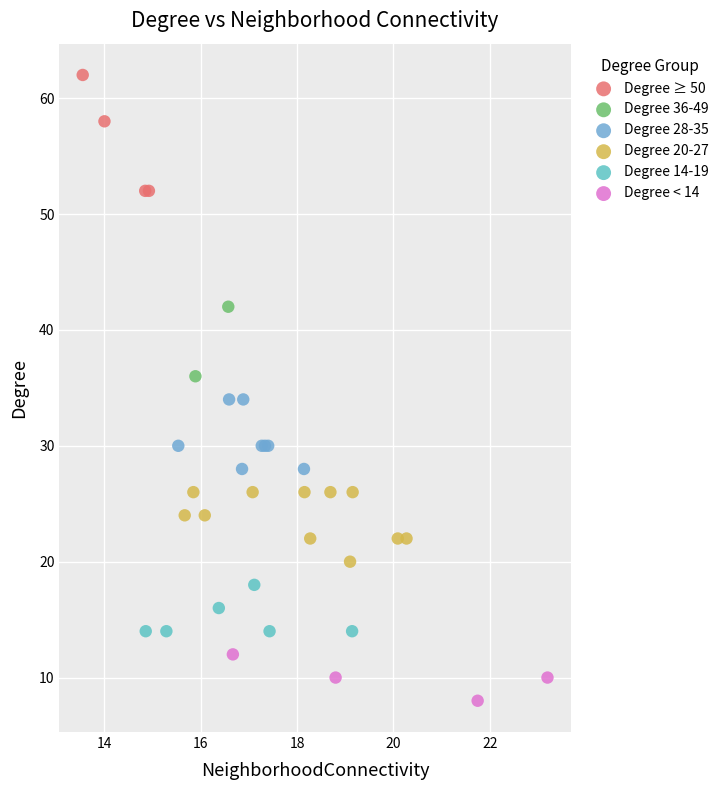

Which series reaches the minimum Y coordinate?

Degree < 14